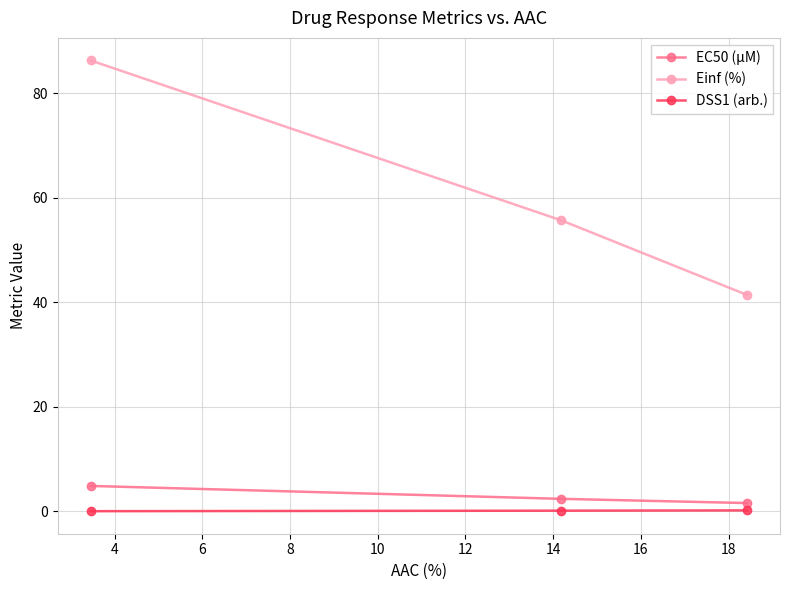

What is the average value of the Einf (%) series?

61.1